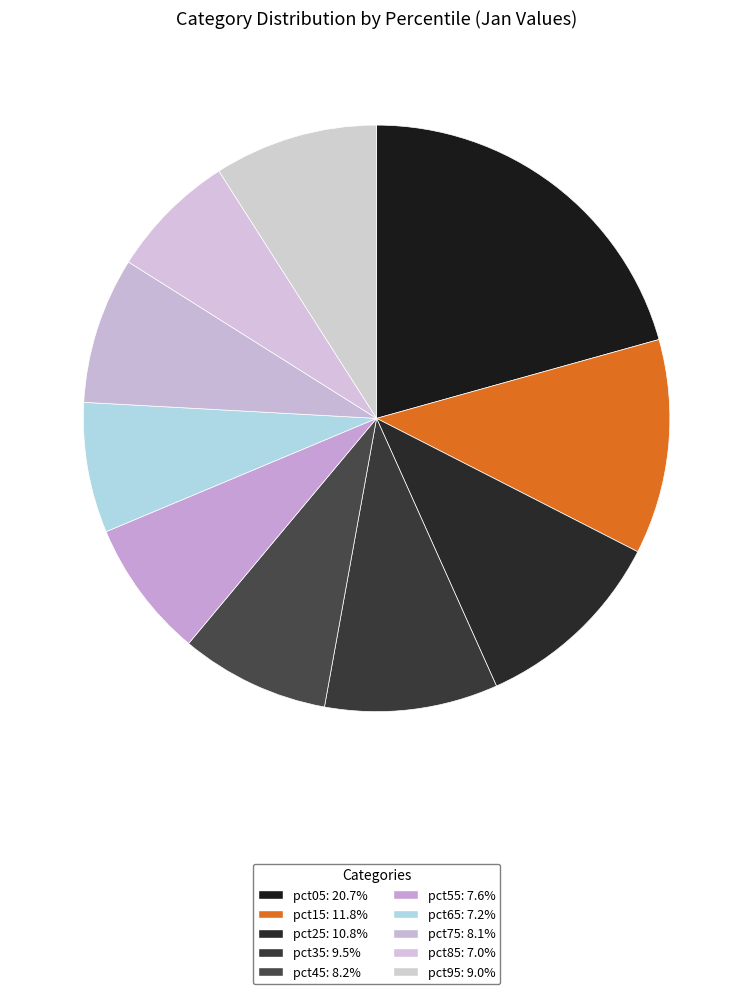

Is there any slice that represents more than half of the pie?

No